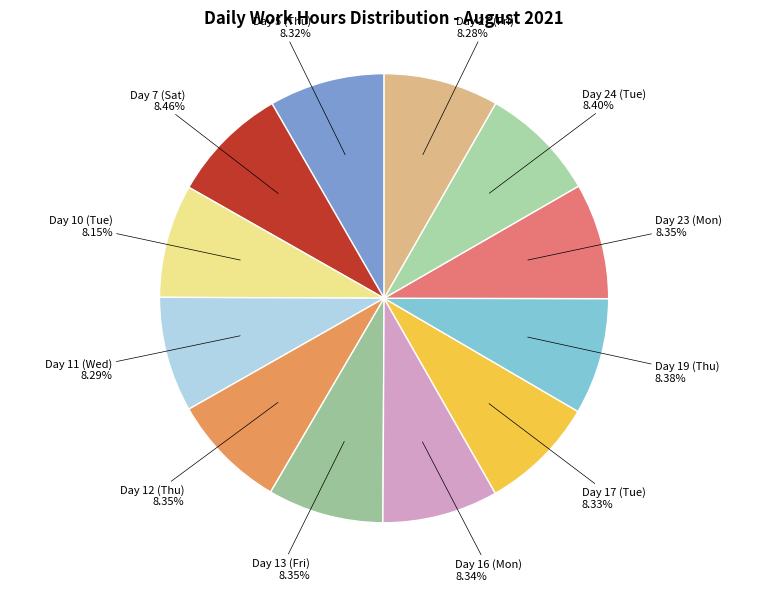

Is there any slice that represents more than half of the pie?

No